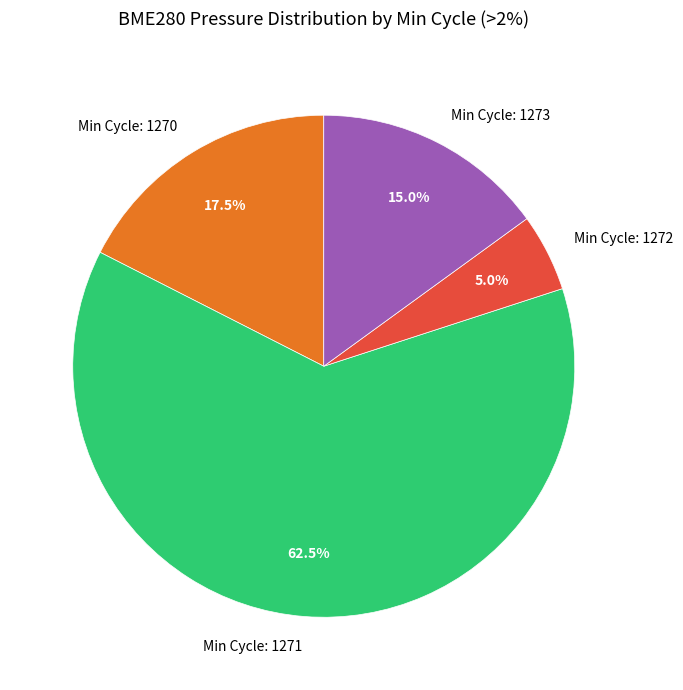

Which category has the smallest portion of the pie?

Min Cycle: 1272